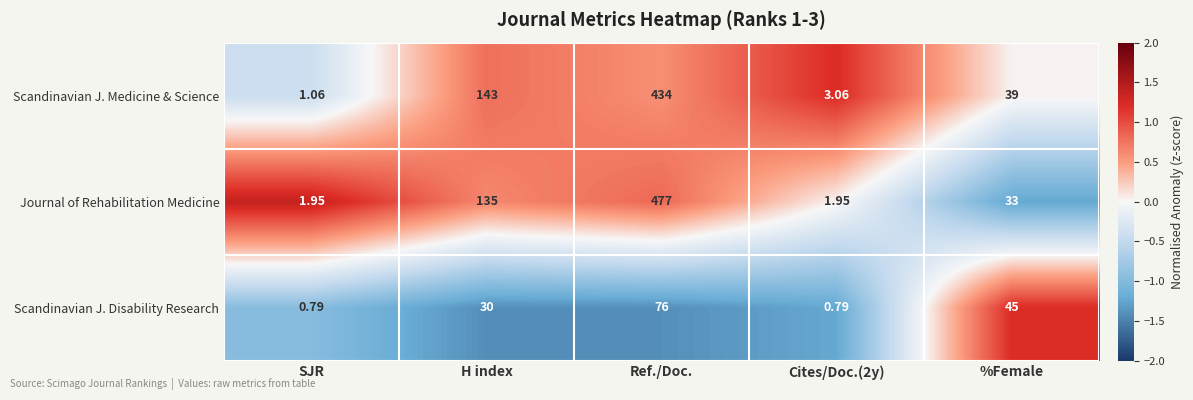

How many data points does each series have?

5